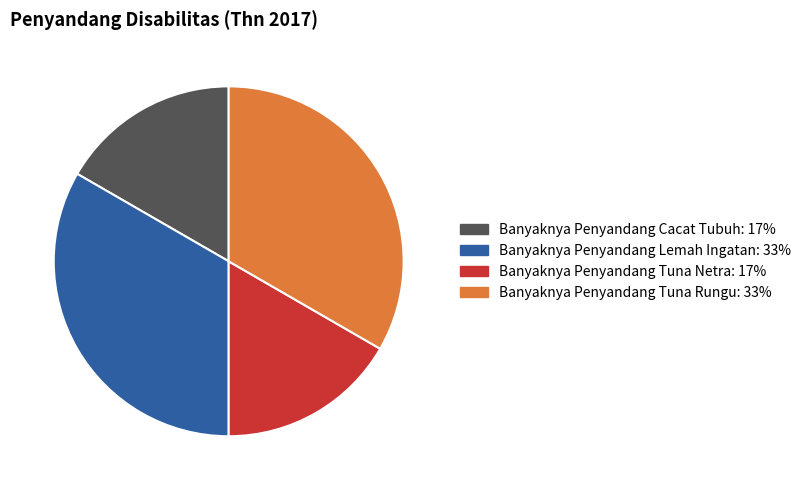

Combined, do Banyaknya Penyandang Tuna Netra and Banyaknya Penyandang Cacat Tubuh account for over 50%?

No